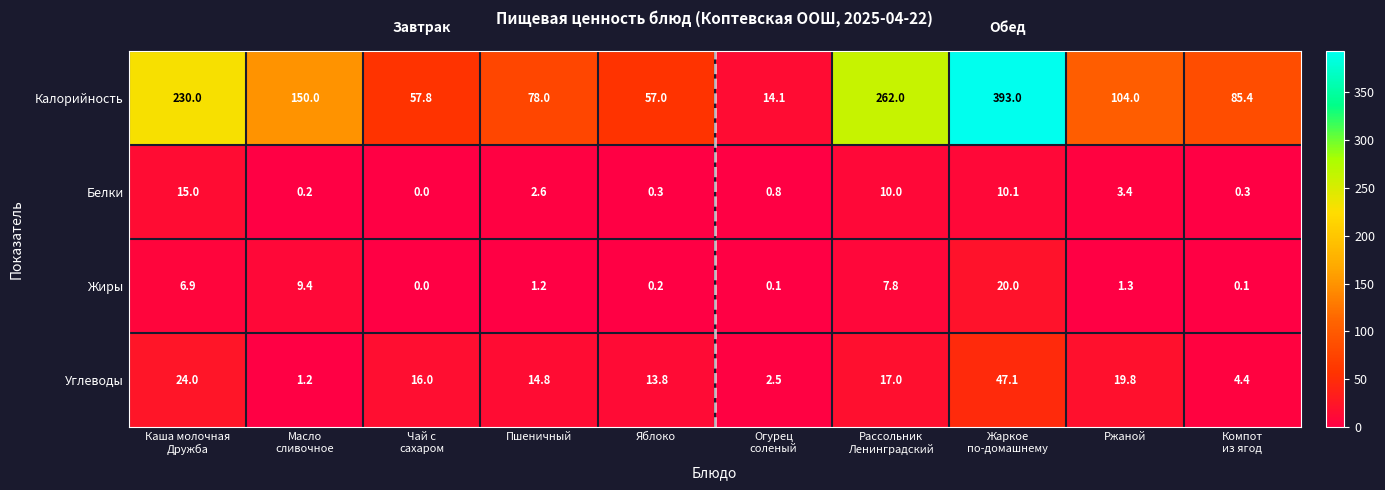

How many categories are shown in the chart?

10